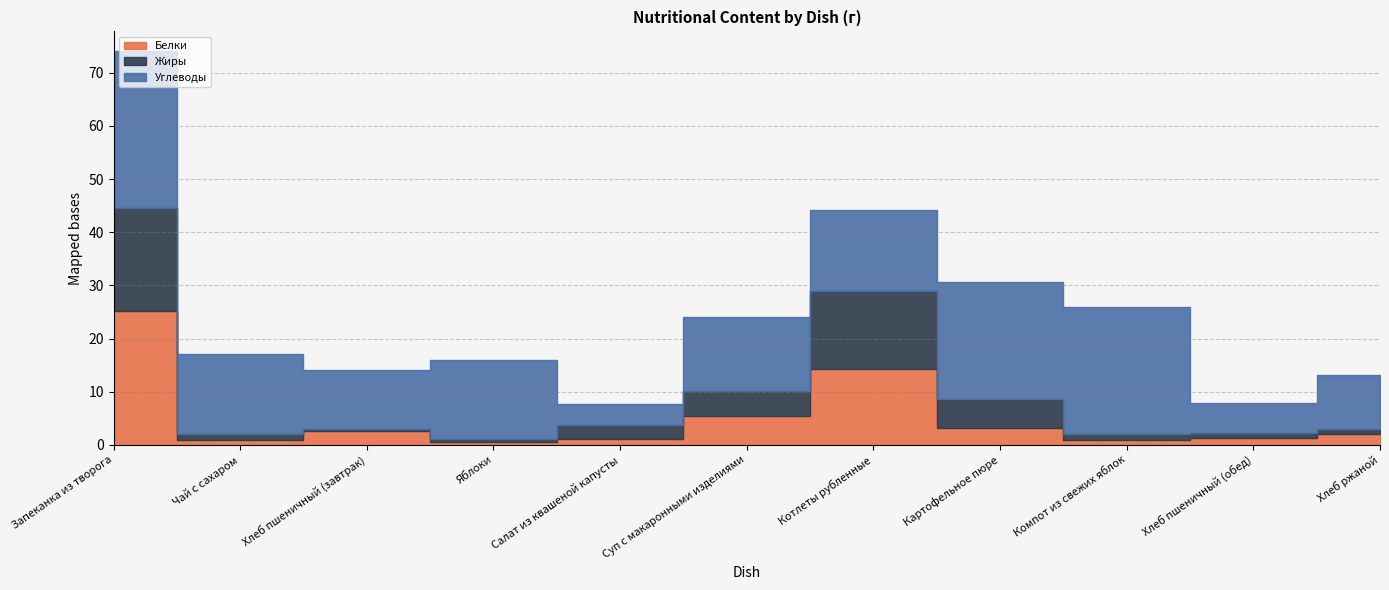

Which series has the largest total across all categories?

Углеводы